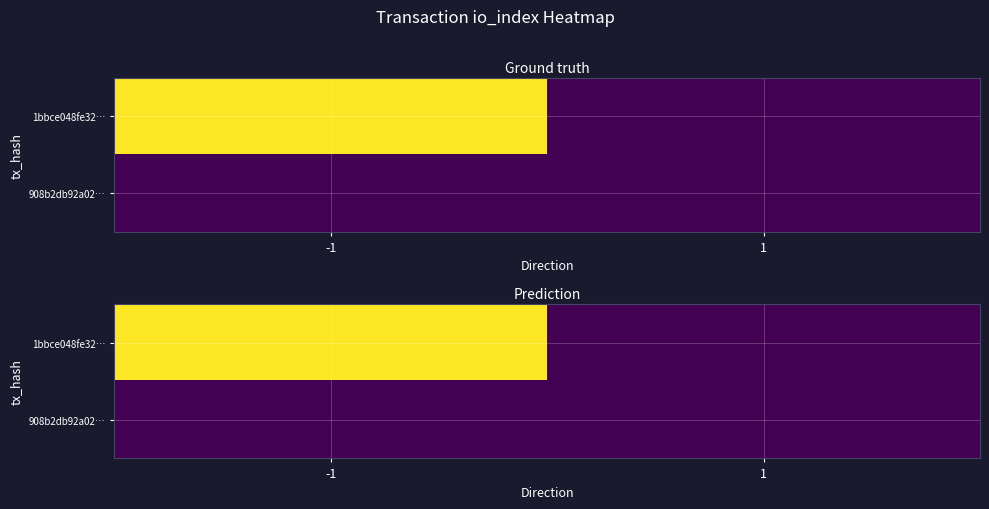

What is the difference between the highest and lowest values at -1?

23